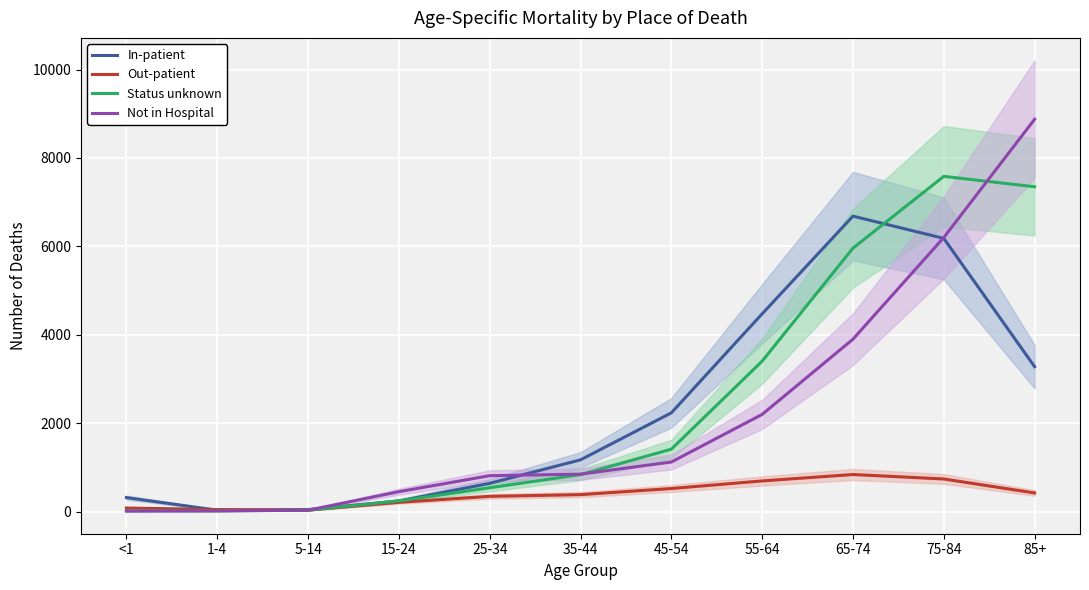

What is the label of the 1st point from the left?

<1